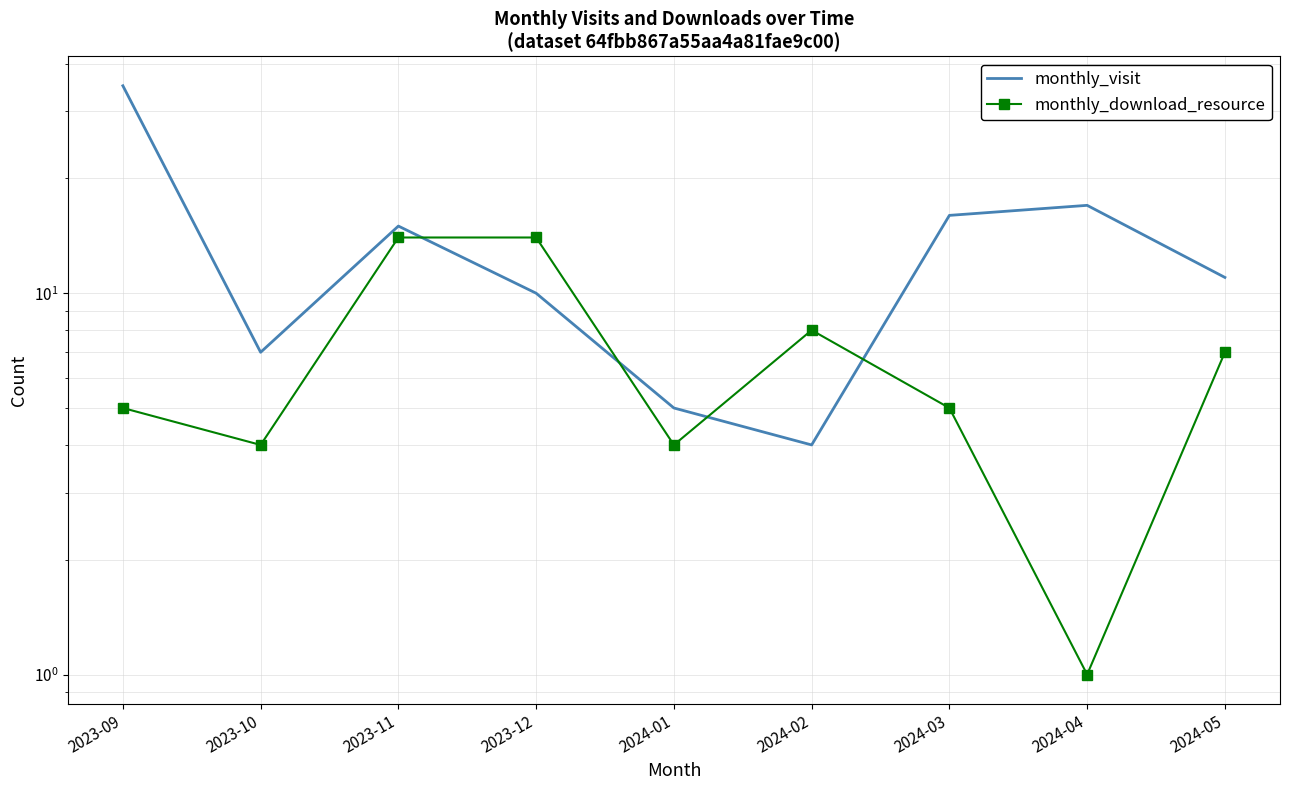

List the series in order of their peak value, highest first.

monthly_visit, monthly_download_resource